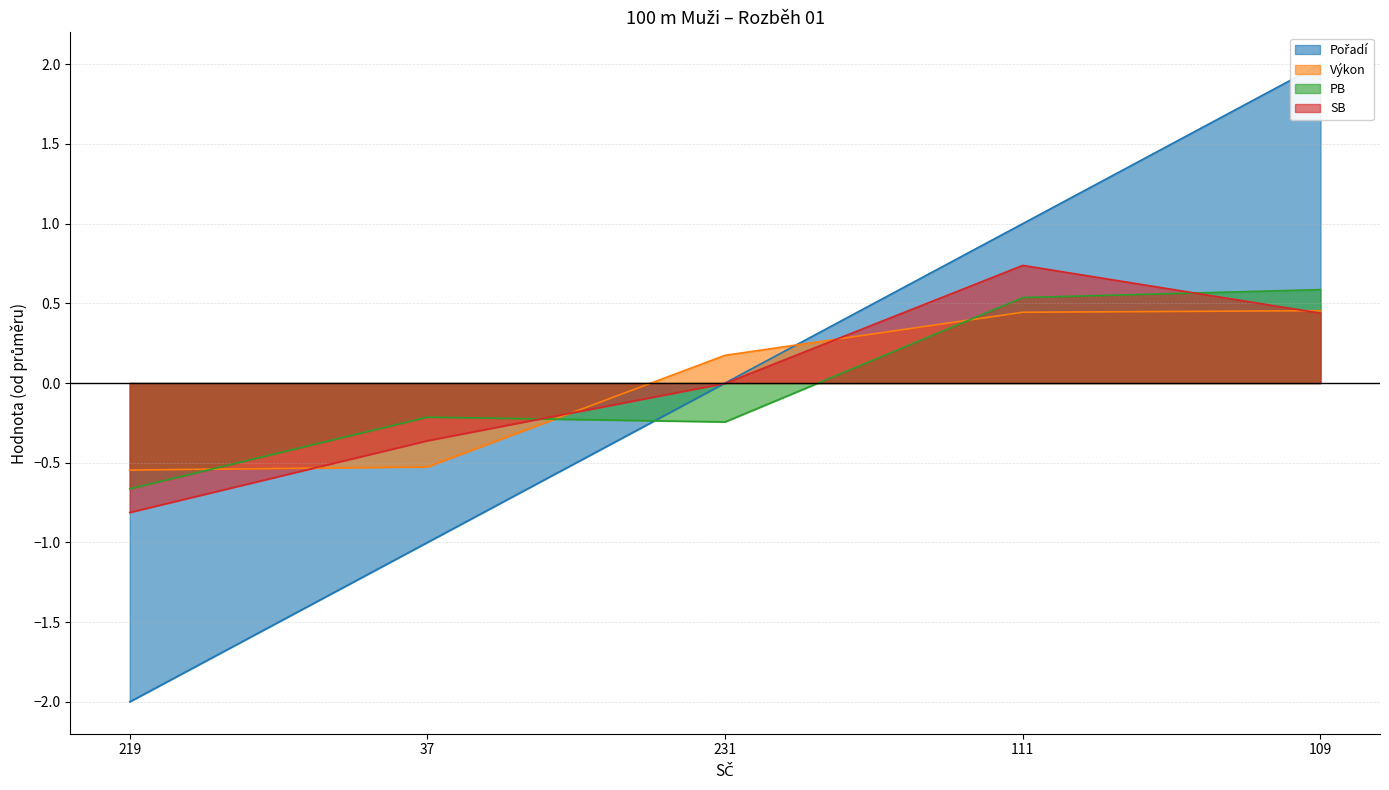

In PB, how many points are lower than both neighbors (excluding endpoints)?

1